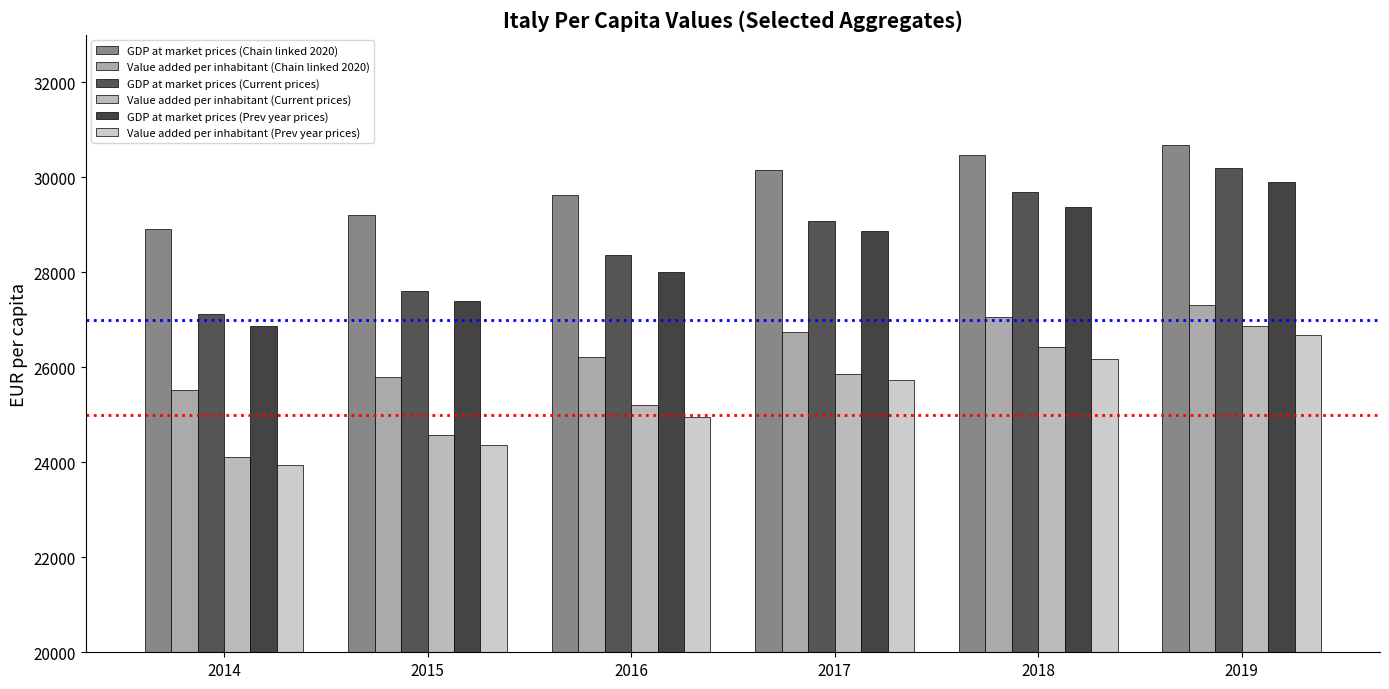

What is the approximate value of GDP at market prices (Current prices) at 2017?

29073.8